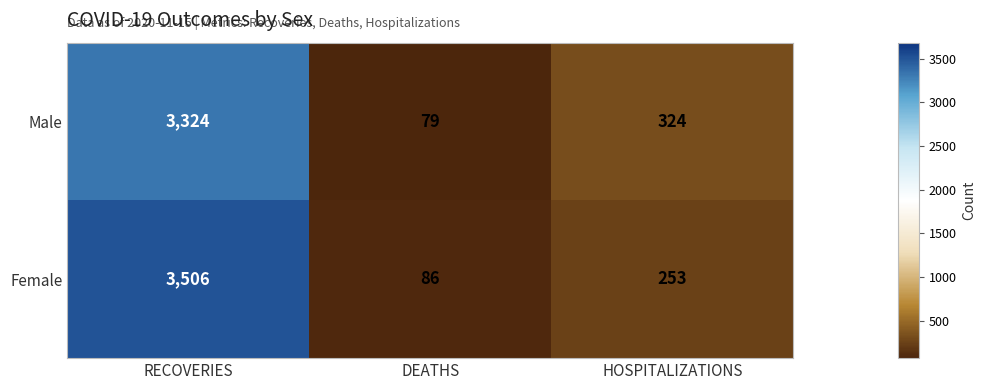

What is the sum of the Male values at HOSPITALIZATIONS and DEATHS?

403